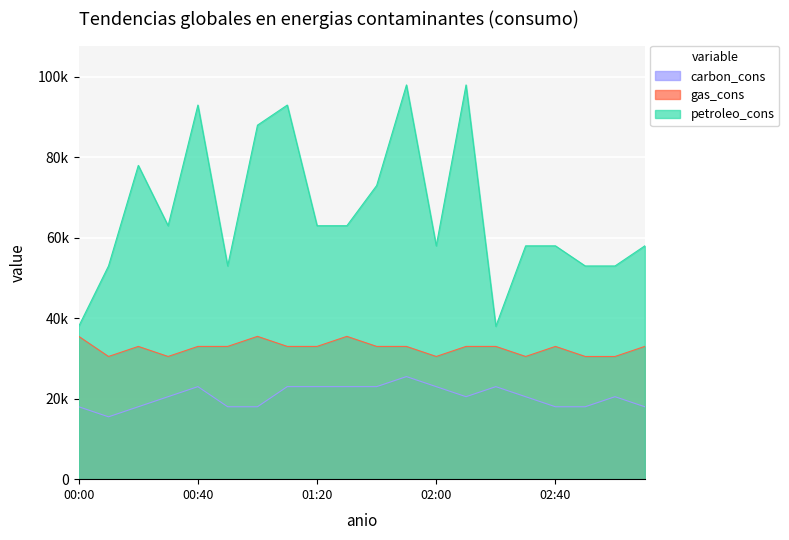

What position from the left is 01:20?

9